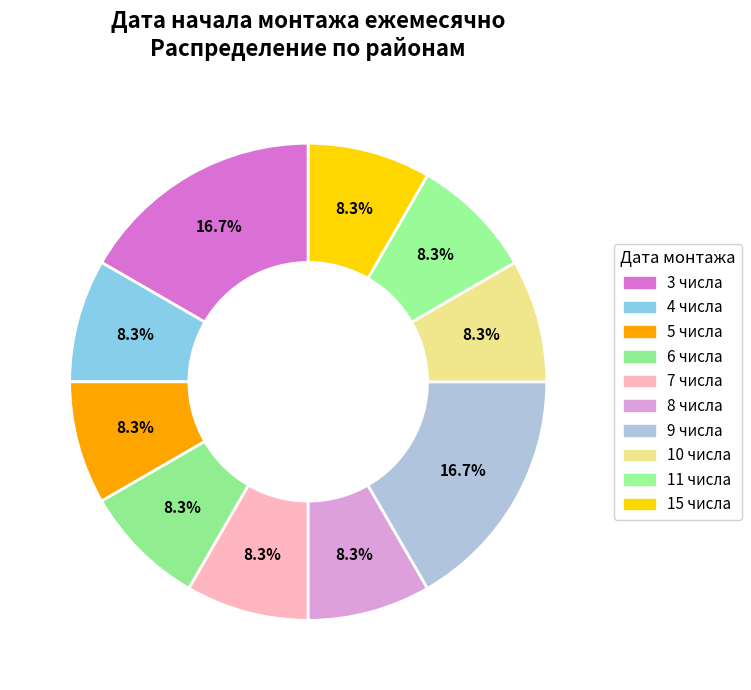

What portion of the pie excludes 5 числа?

91.7%